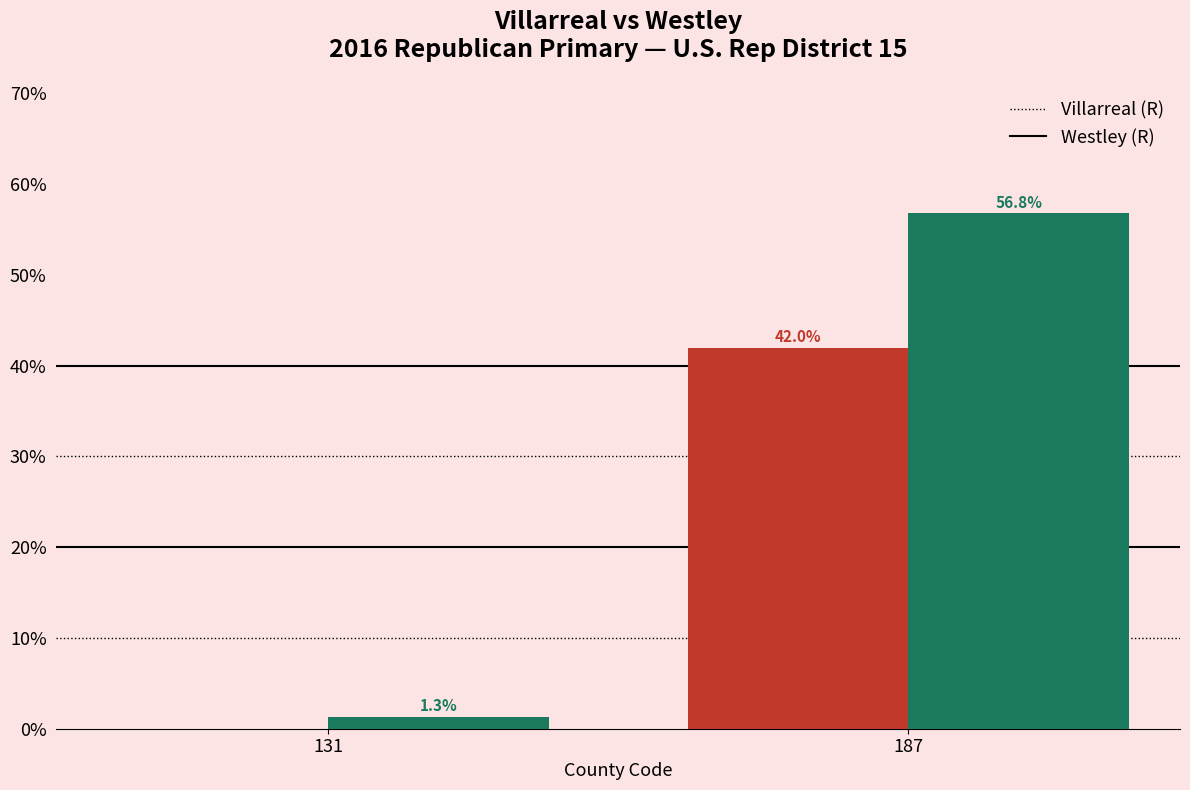

What is the total value across all series at 131?

1.3